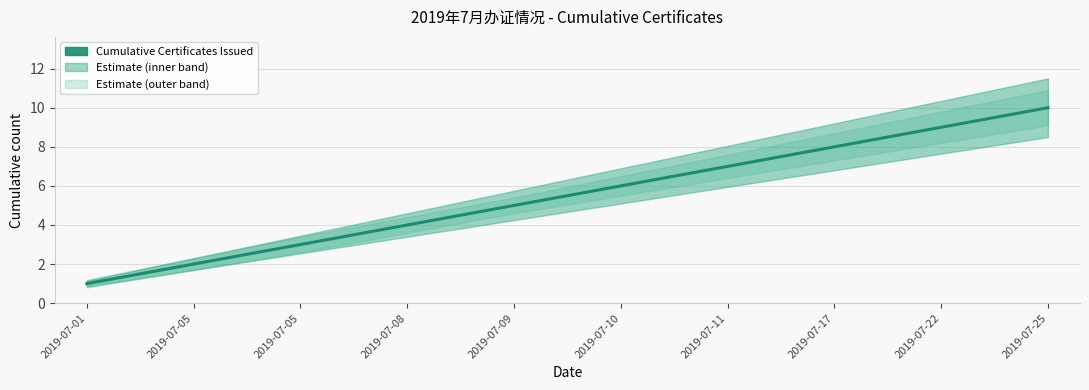

Which has a higher value, 2019-07-25 or 2019-07-11?

2019-07-25